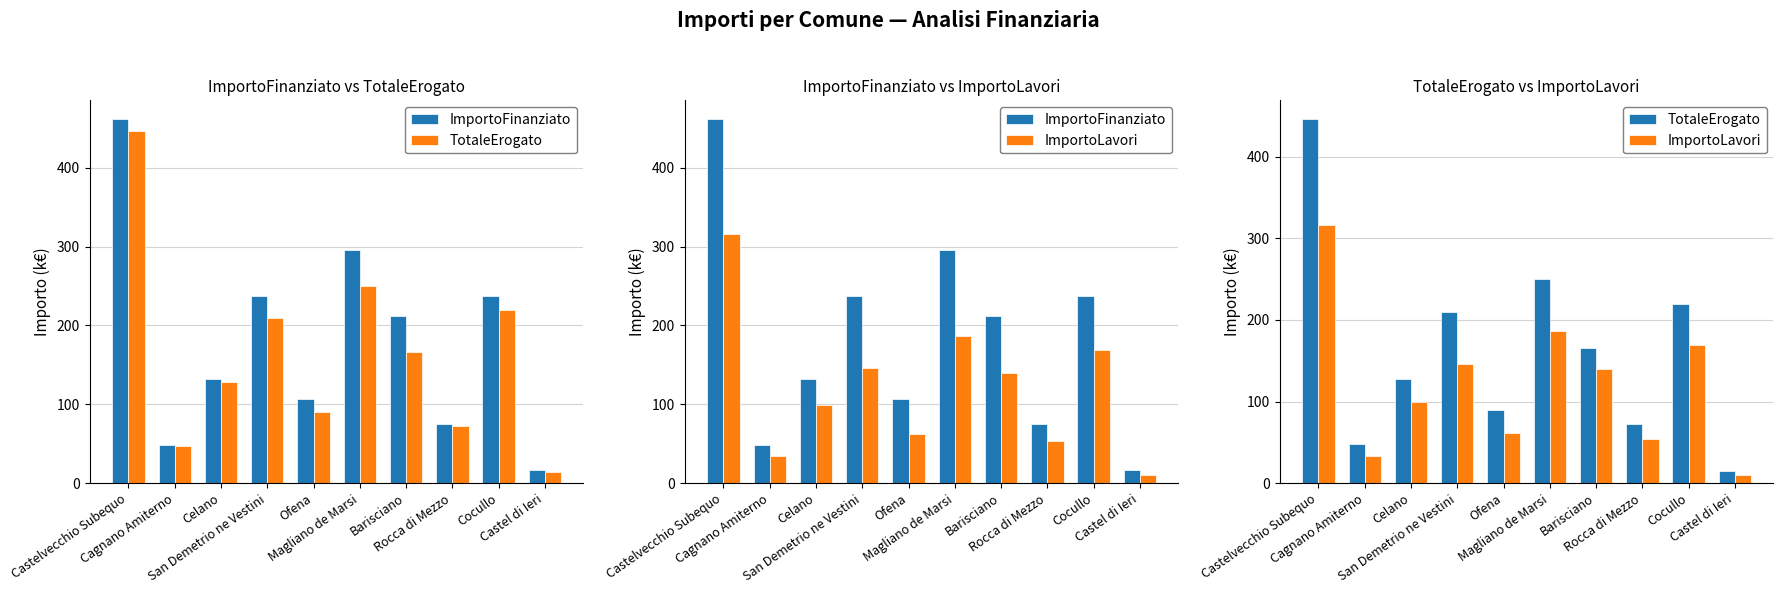

True or false: ImportoFinanziato has a value of 237.4 at Cocullo.

True